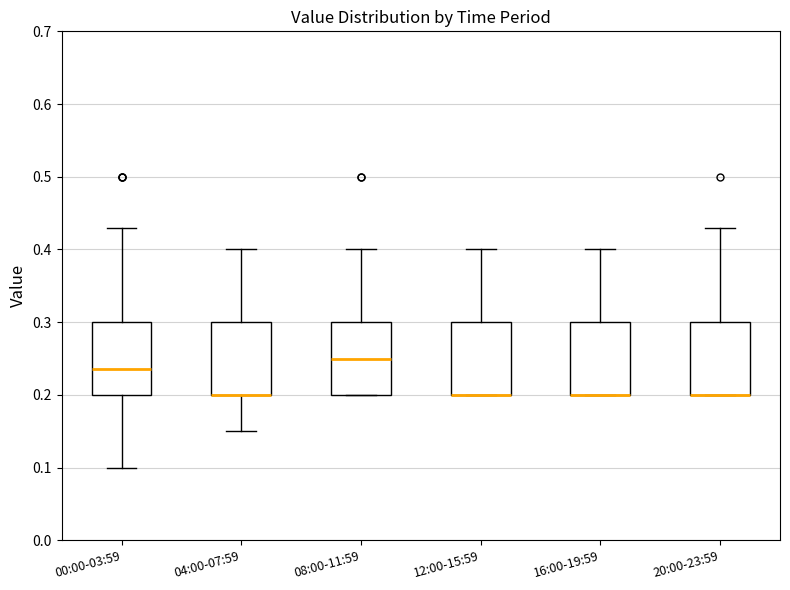

Where does the lower whisker of the box for 04:00-07:59 end on the y-axis? The values are not printed on the chart, so give them approximately, as read against the axis.

0.15